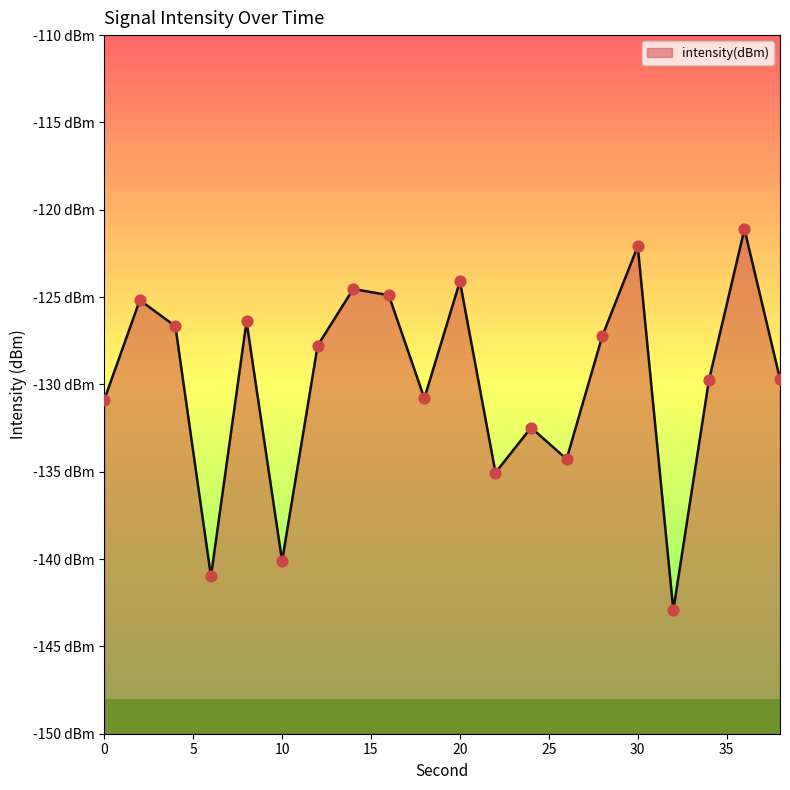

Between 8 and 30, which is larger?

30